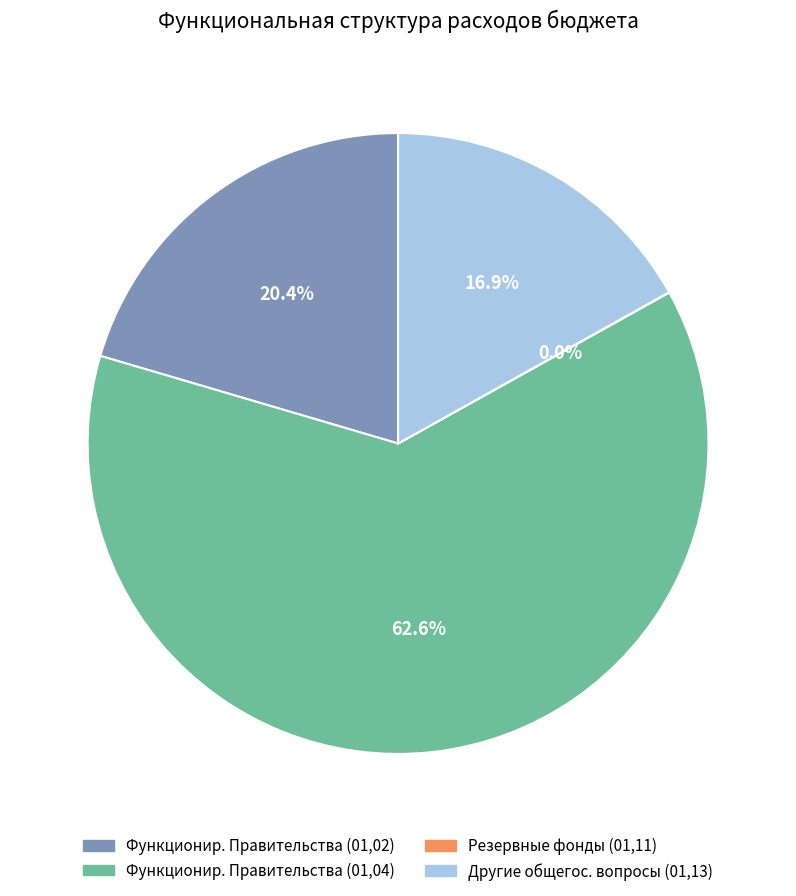

Does any single category account for the majority?

Yes